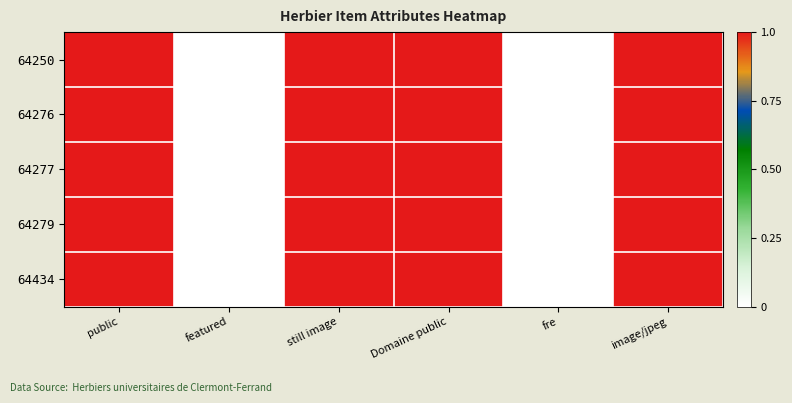

At which category is the sum across all series the highest?

public